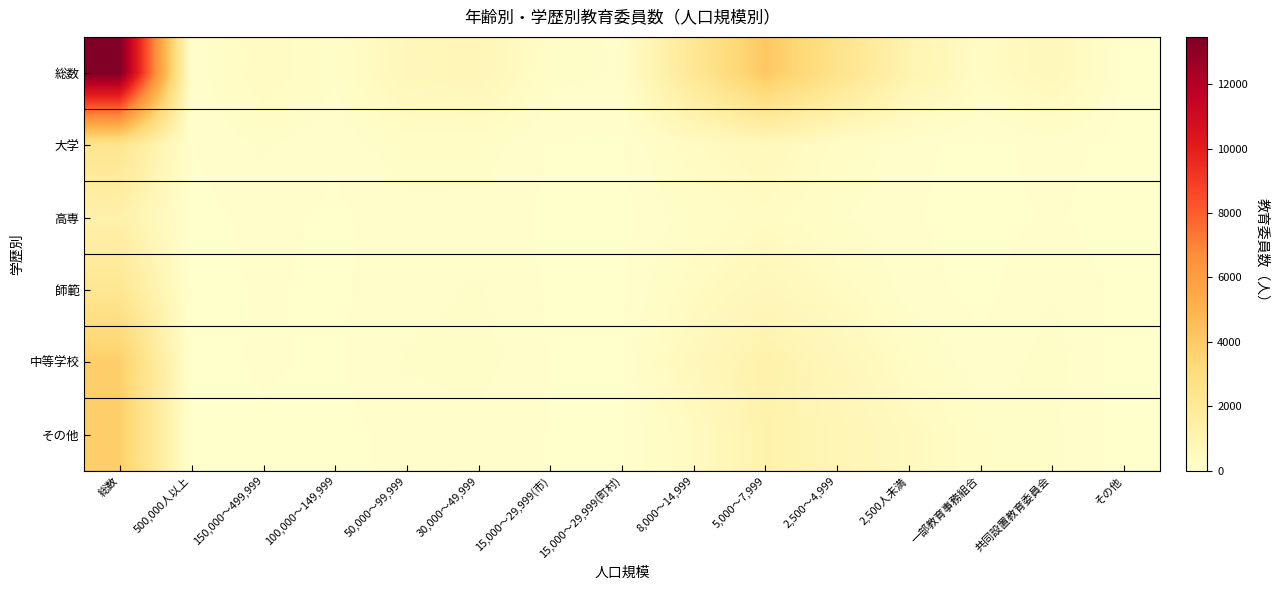

How many categories are shown in the chart?

15